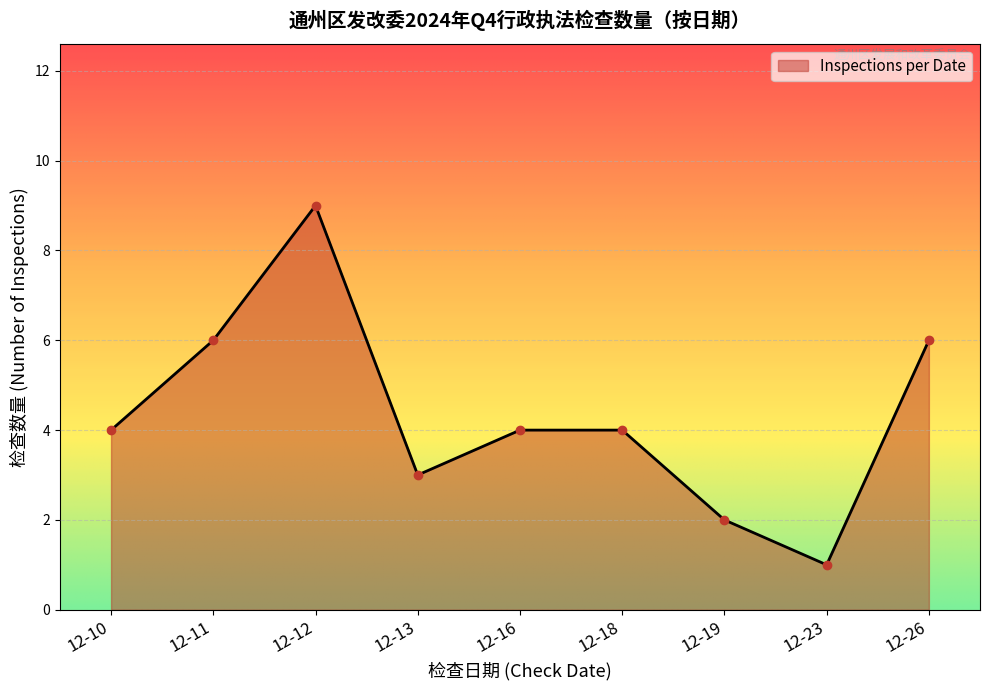

What is the change in value from 12-13 to 12-26?

+3